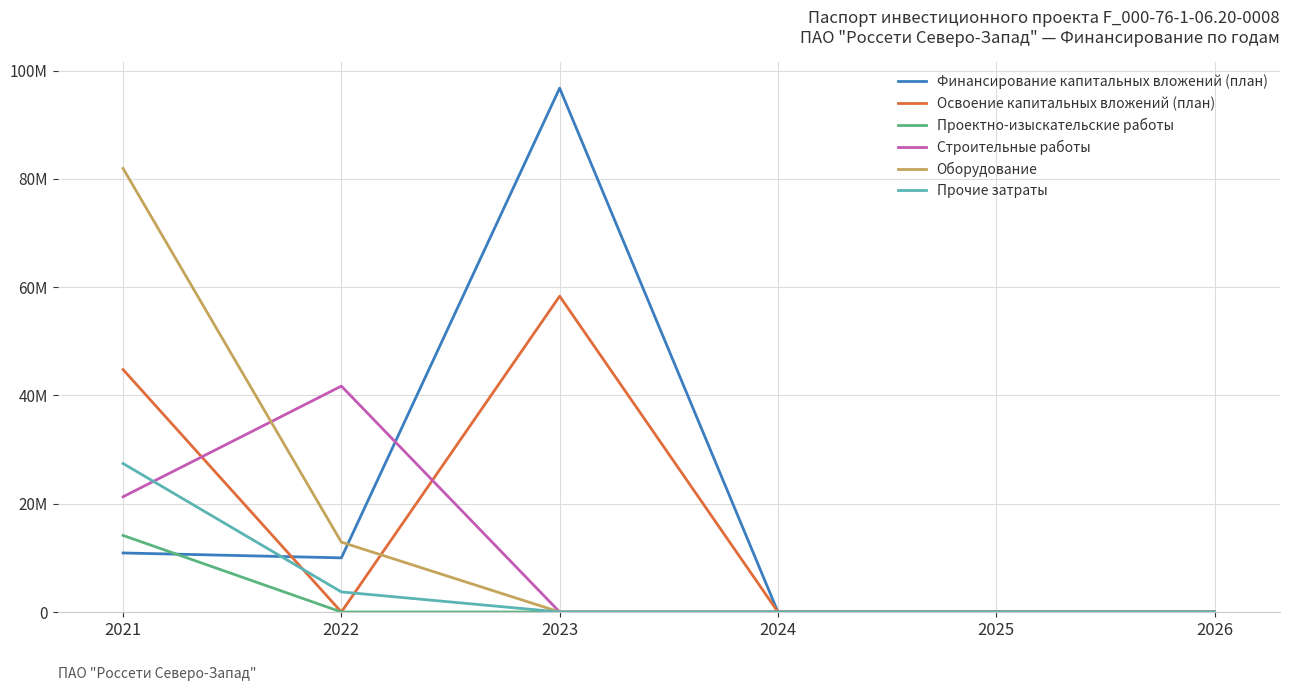

Where do Прочие затраты and Финансирование капитальных вложений (план) first cross each other?

2021 and 2022